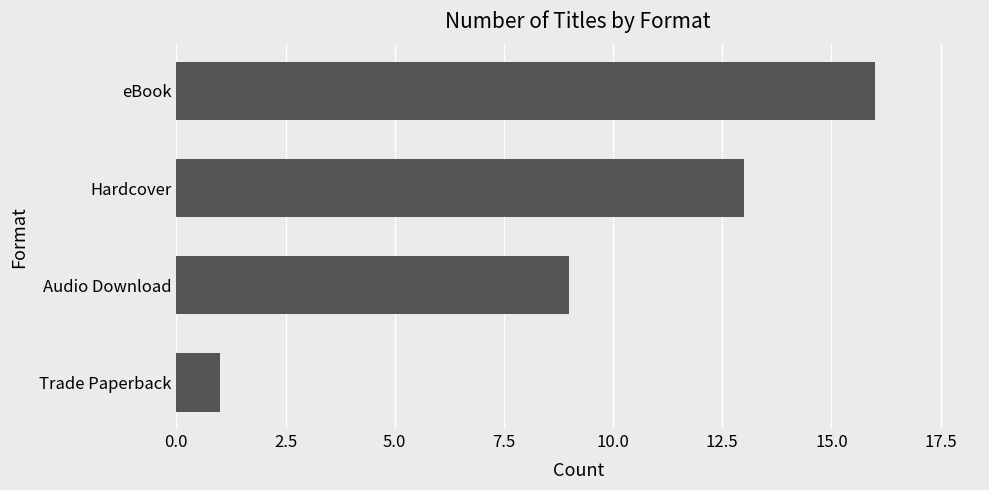

How many values are between 9 and 16?

3